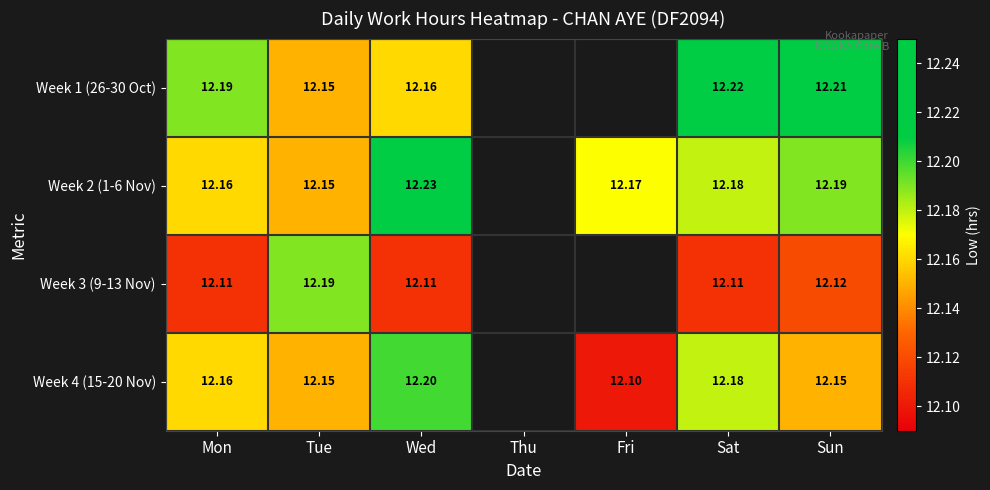

At how many categories does at least one series exceed 12?

6